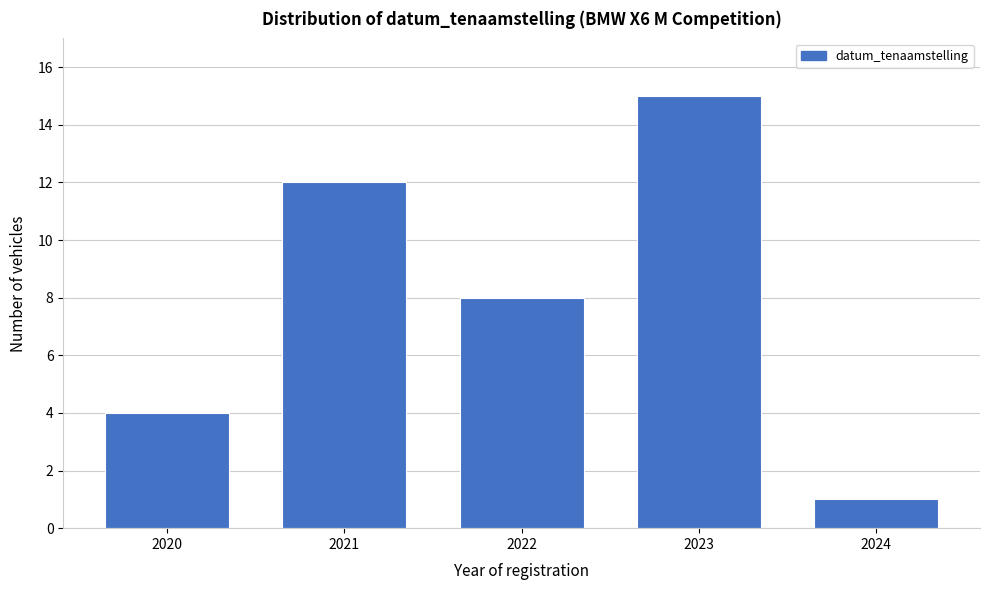

Reading right to left, extract all data points from this chart.

1	15	8	12	4